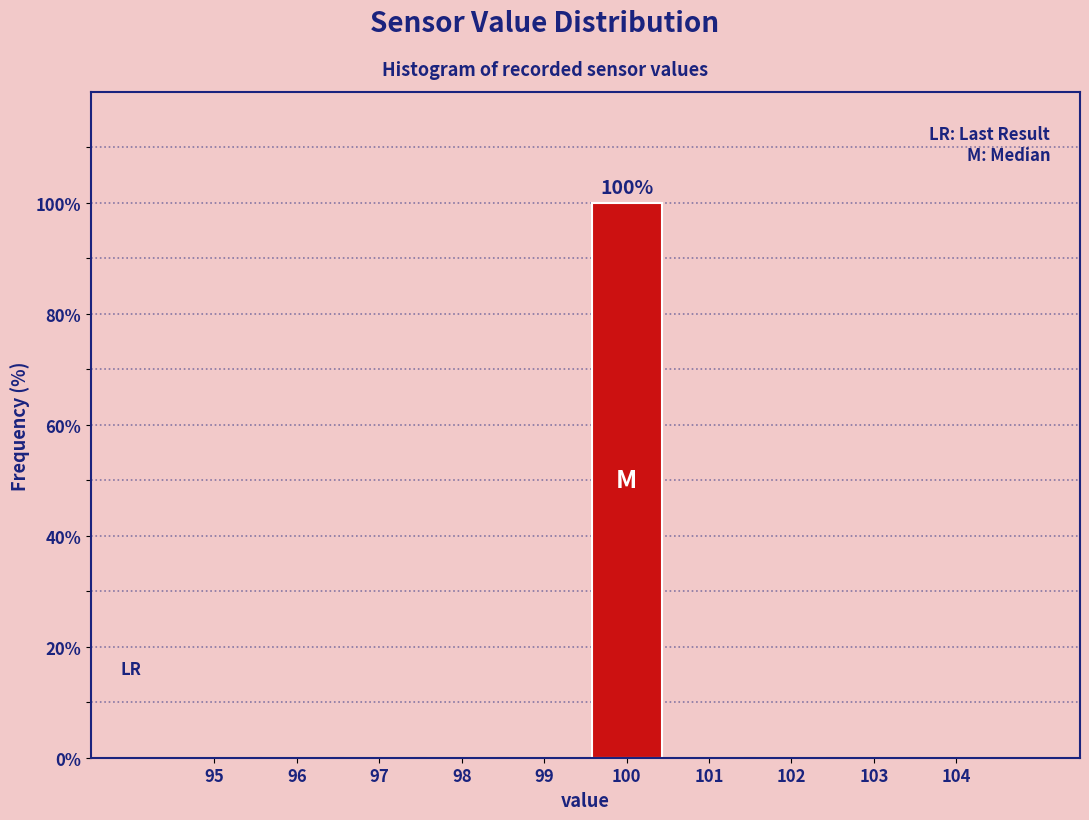

Reading left to right, transcribe all the data shown in this chart.

95=0	96=0	97=0	98=0	99=0	100=100	101=0	102=0	103=0	104=0